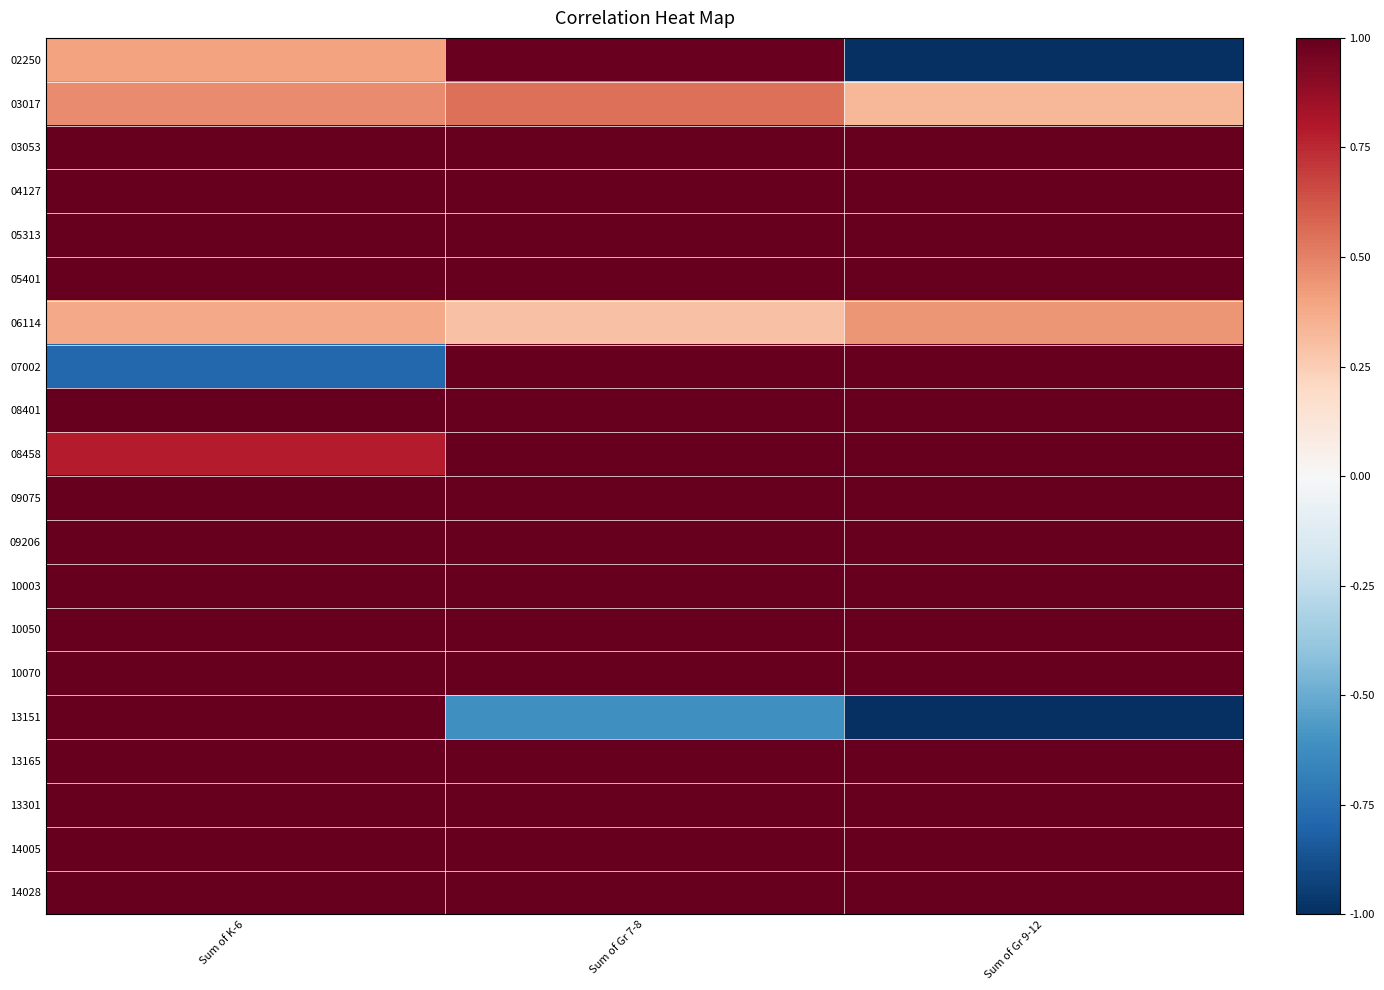

Rank the series at Sum of Gr 7-8 from lowest to highest value.

13151, 06114, 03017, 02250, 03053, 04127, 05313, 05401, 07002, 08401, 08458, 09075, 09206, 10003, 10050, 10070, 13165, 13301, 14005, 14028